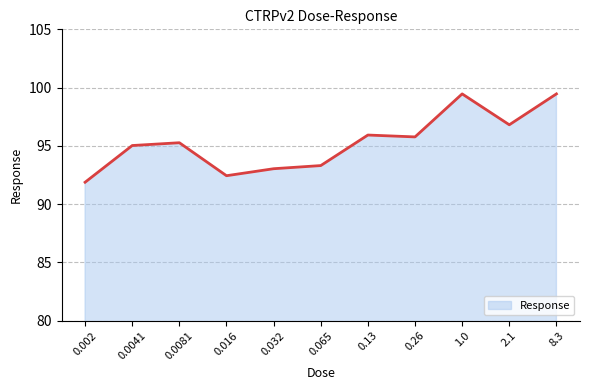

Rank the categories by value from highest to lowest.

1.0, 8.3, 2.1, 0.13, 0.26, 0.0081, 0.0041, 0.065, 0.032, 0.016, 0.002